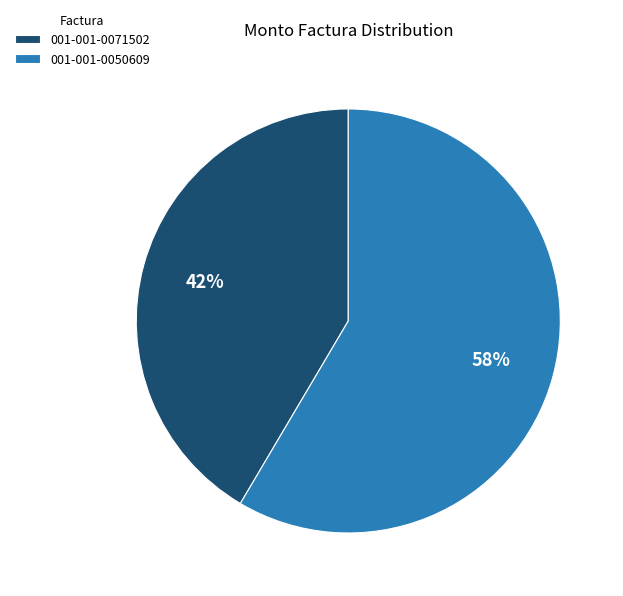

Do 001-001-0050609 and 001-001-0071502 together represent more than half of the pie?

Yes